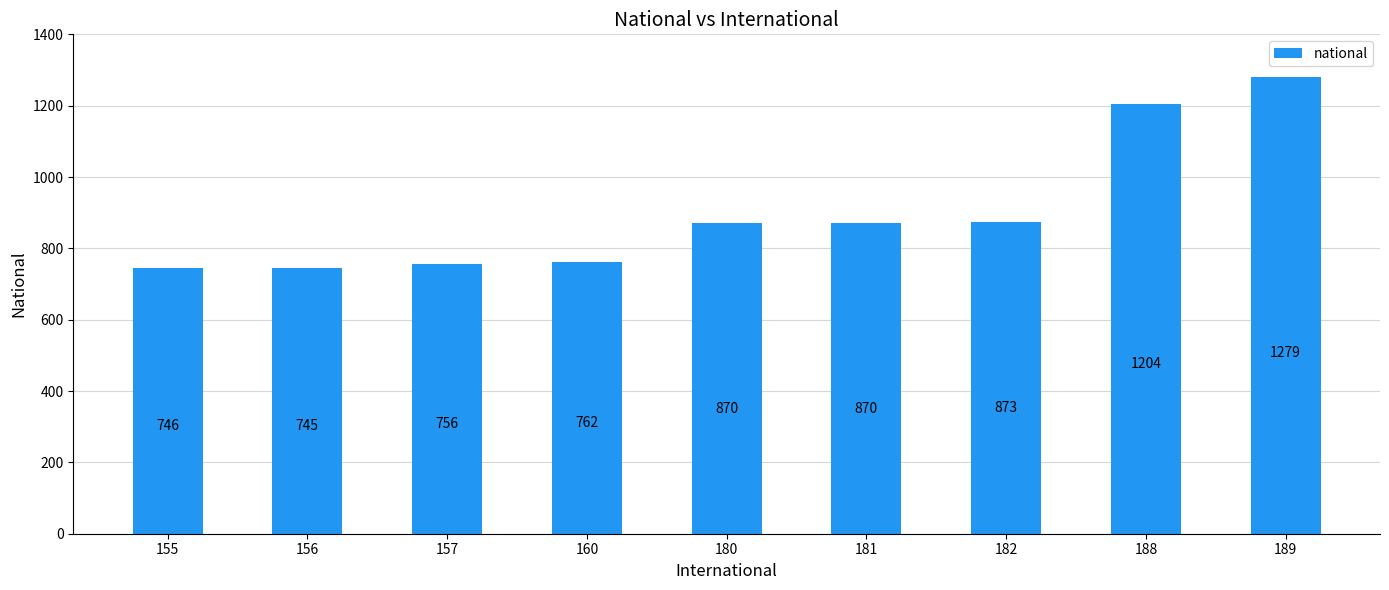

Reading left to right, transcribe all the data shown in this chart.

746	745	756	762	870	870	873	1204	1279